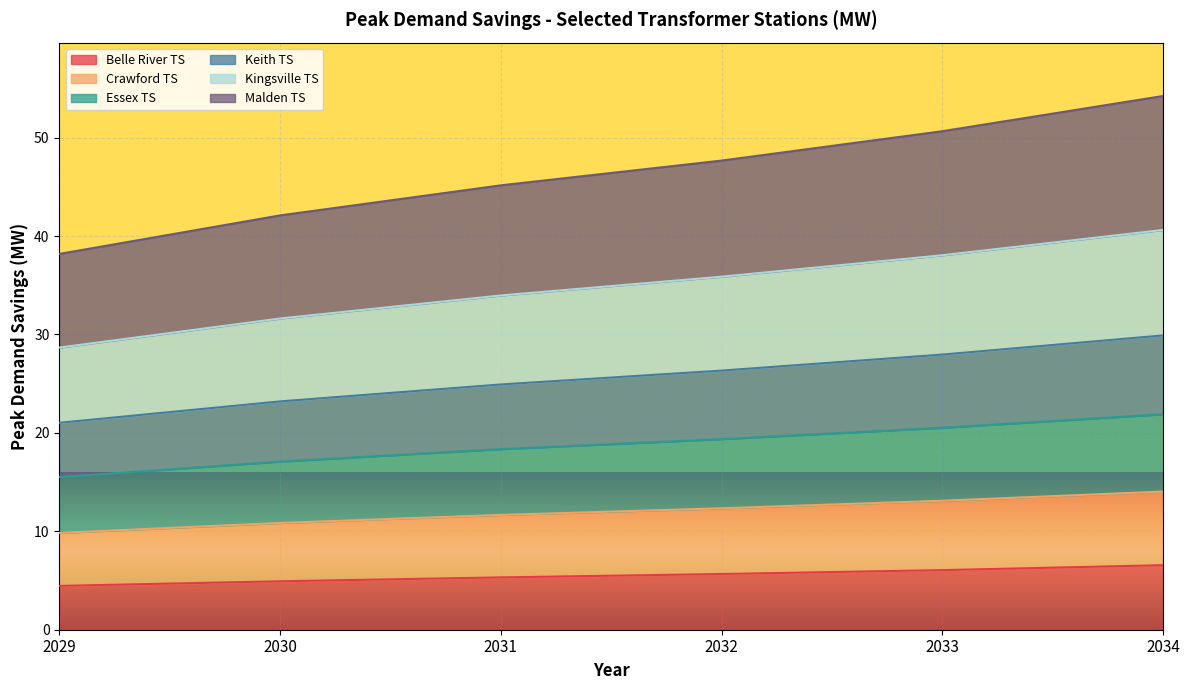

True or false: Belle River TS has a value of 6.3 at 2029.

False